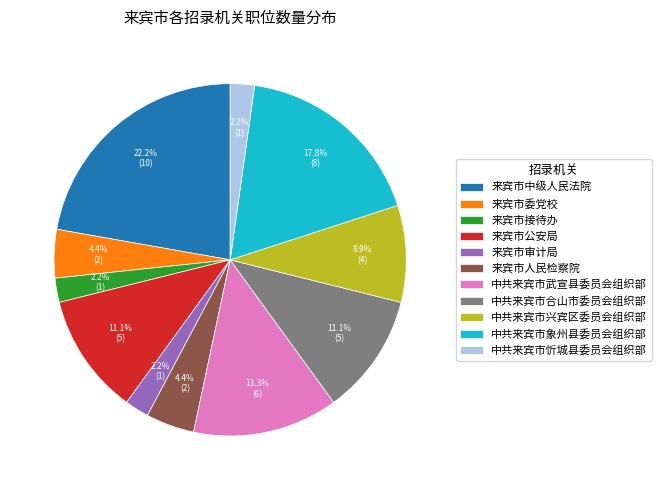

Combined, what portion of the pie is 来宾市接待办 and 中共来宾市合山市委员会组织部?

13.3%